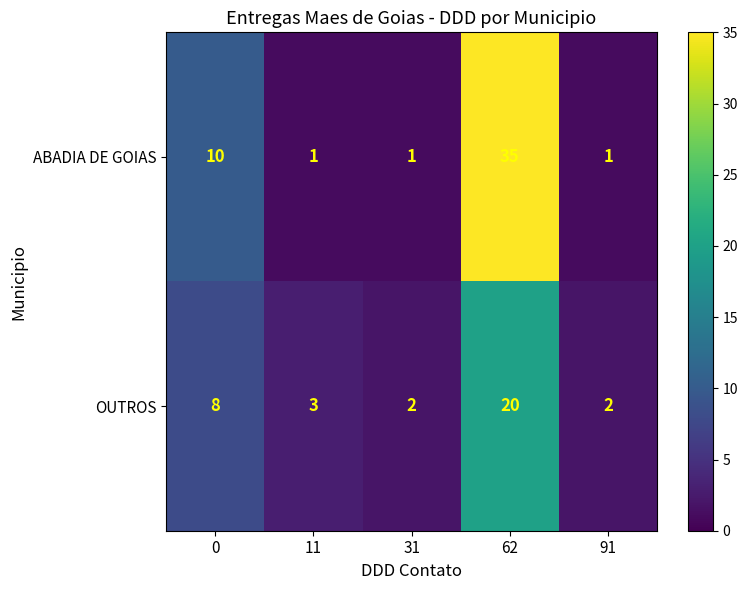

What is the sum of the OUTROS values at 31 and 91?

4